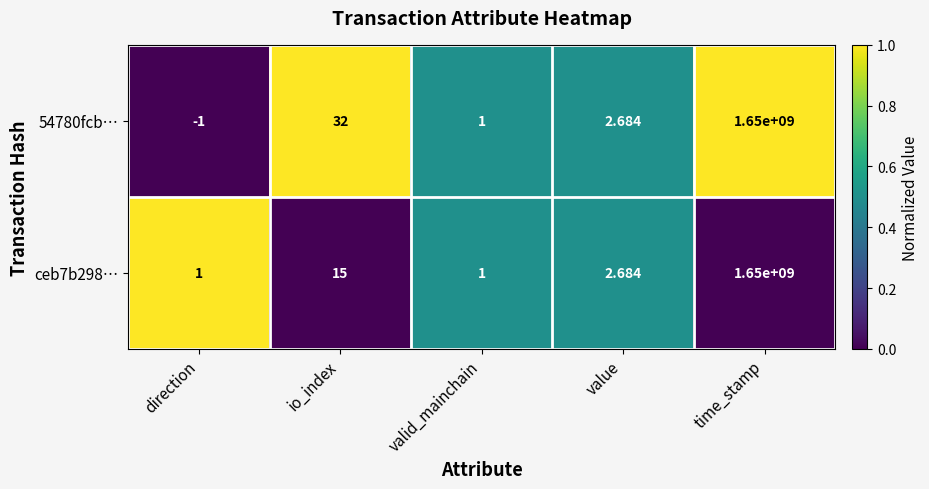

Which series changed the most between io_index and valid_mainchain?

54780fcb…